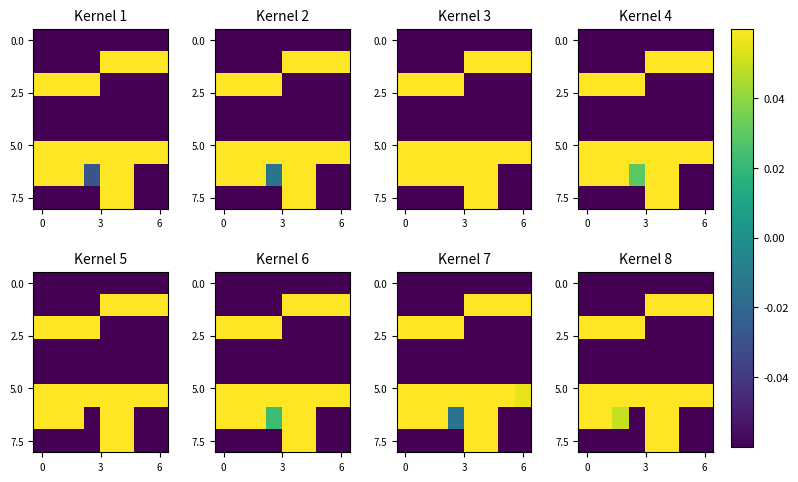

How many series are shown in this chart?

8